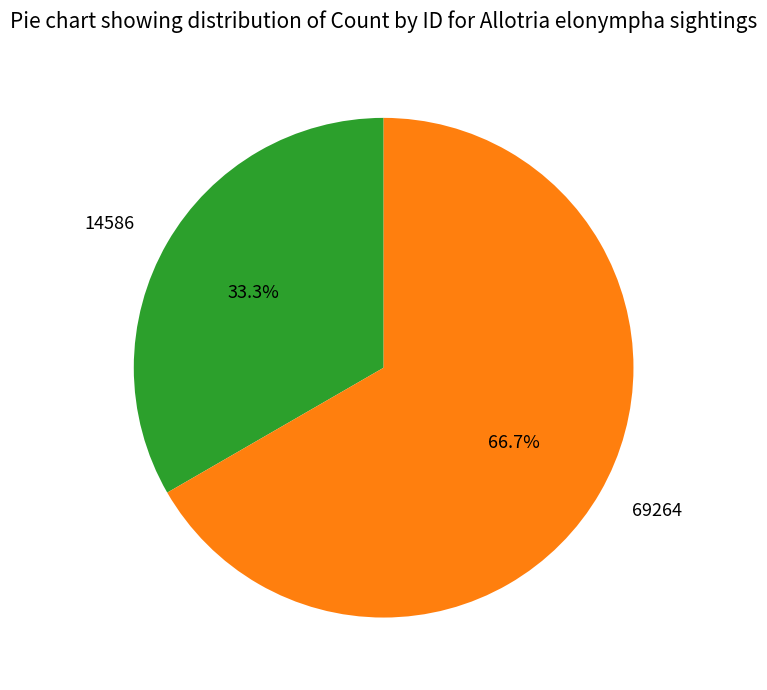

Between 69264 and 14586, which is larger?

69264